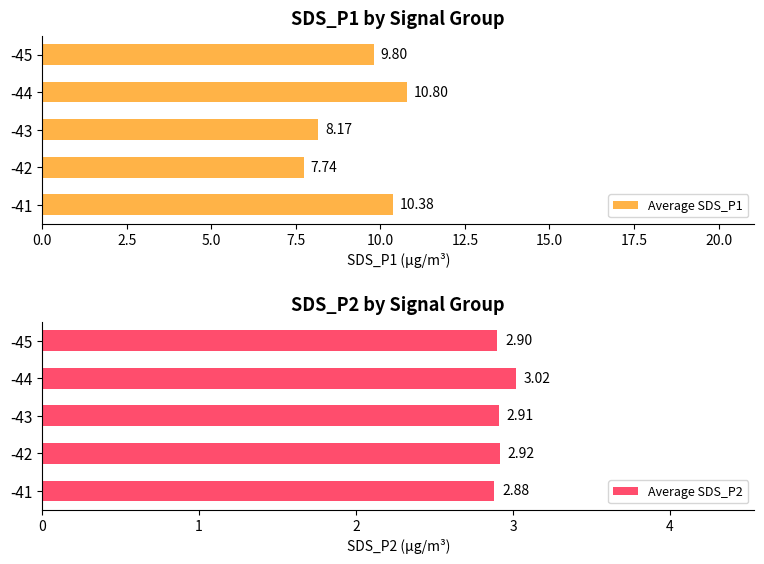

List the labels in order of Average SDS_P1 value, smallest first.

-42, -43, -45, -41, -44